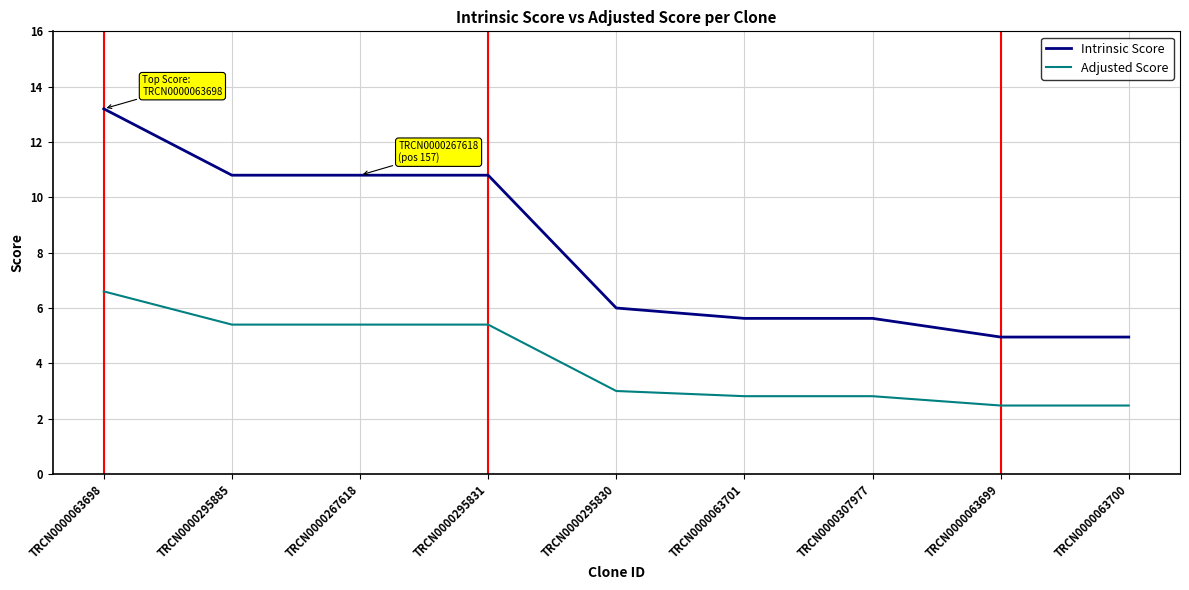

List the series in order of their peak value, highest first.

Intrinsic Score, Adjusted Score